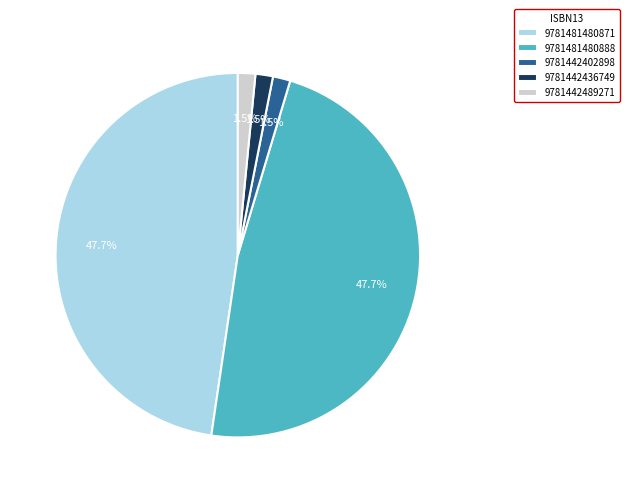

What percentage do 9781442436749 and 9781481480888 together represent?

49.2%